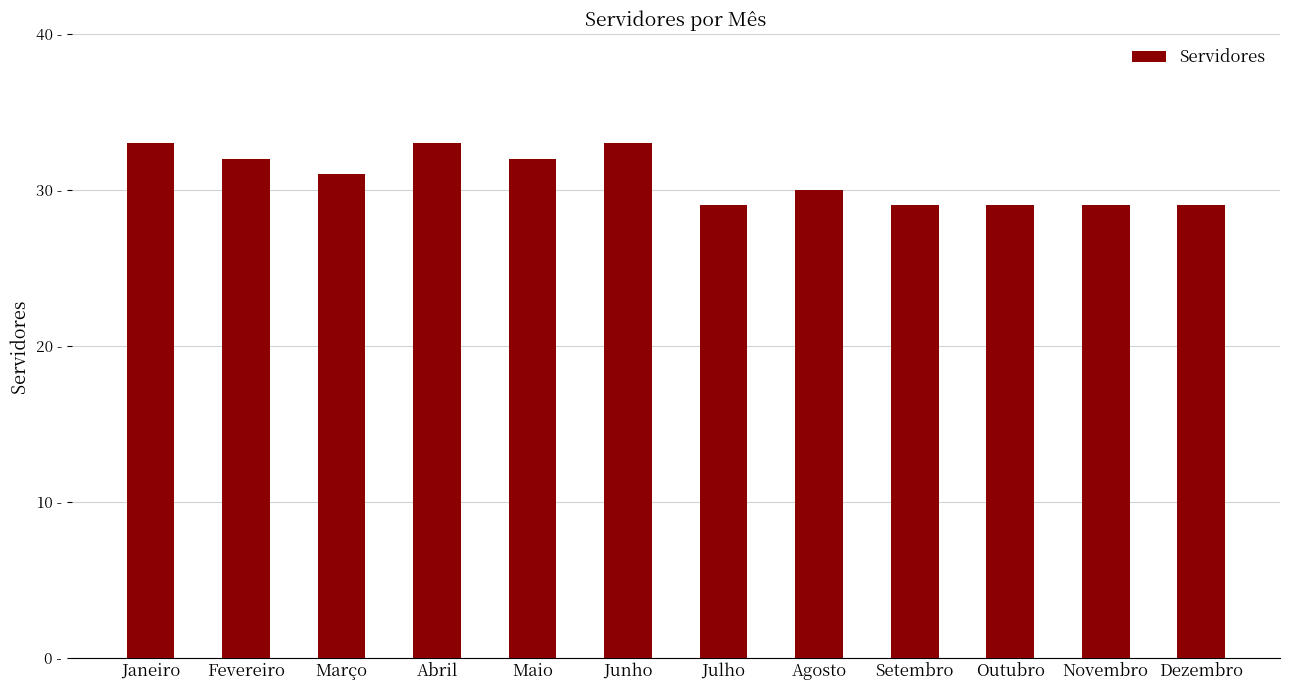

What position from the right is Janeiro?

12